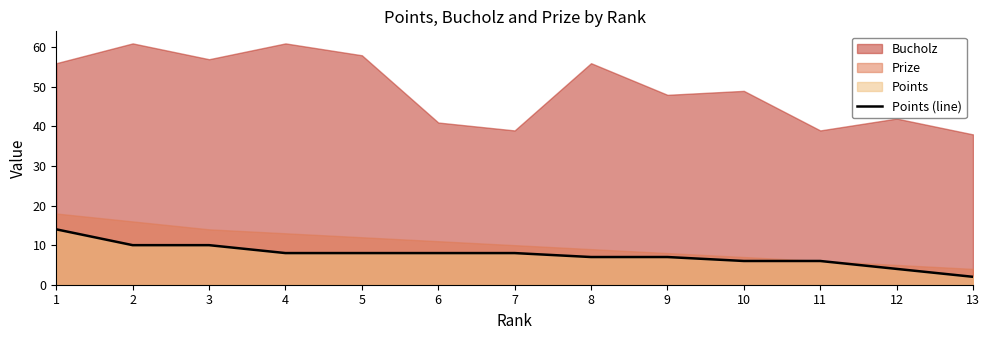

Reading left to right, extract all data points from this chart.

14	10	10	8	8	8	8	7	7	6	6	4	2